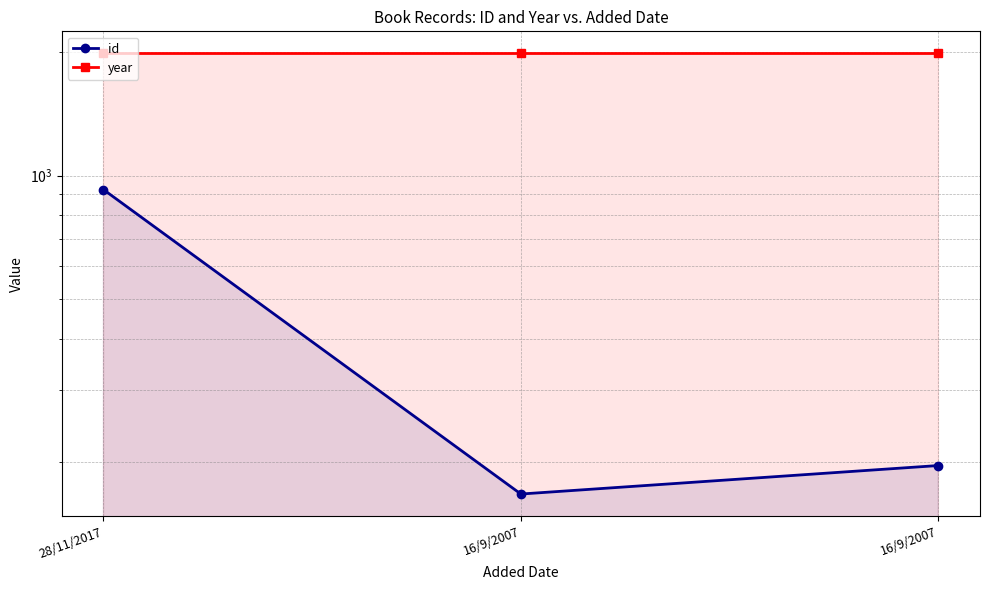

Is the value of id at 28/11/2017 greater than the value of year at 16/9/2007?

No